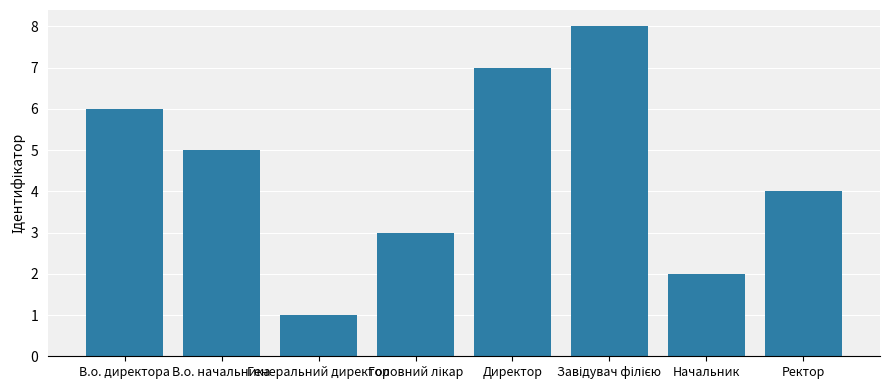

What is the greatest value displayed?

8